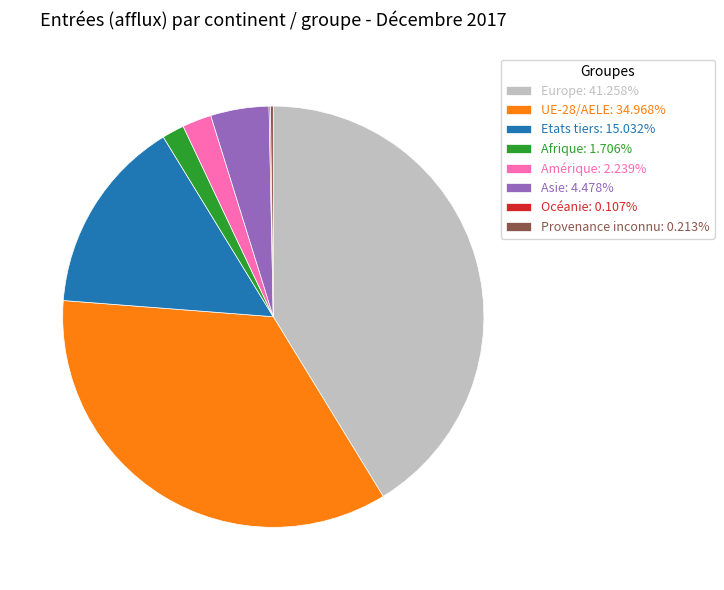

What is the ratio of the value at Asie: 4.478% to the value at Etats tiers: 15.032%?

0.3